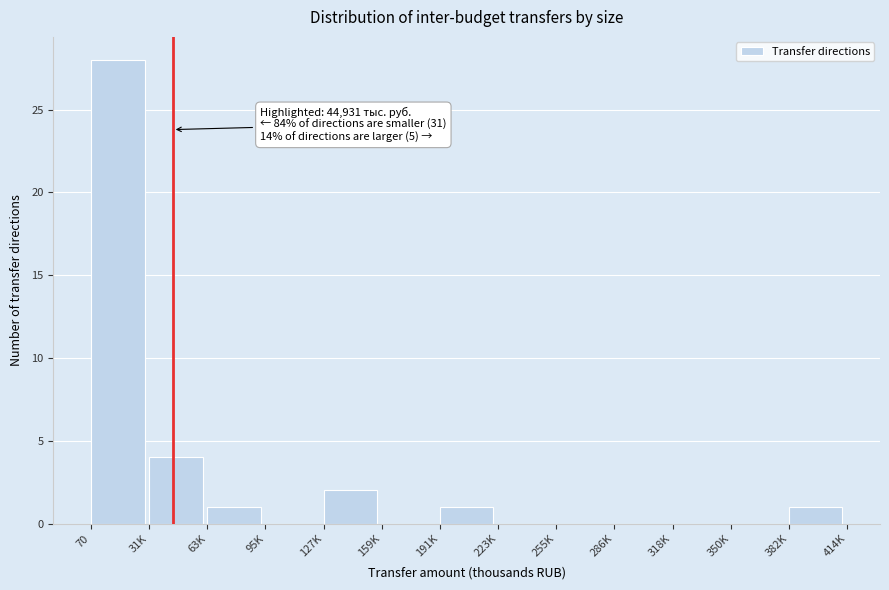

Reading left to right, transcribe all the data shown in this chart.

70=28	31K=4	63K=1	95K=0	127K=2	159K=0	191K=1	223K=0	255K=0	286K=0	318K=0	350K=0	382K=1